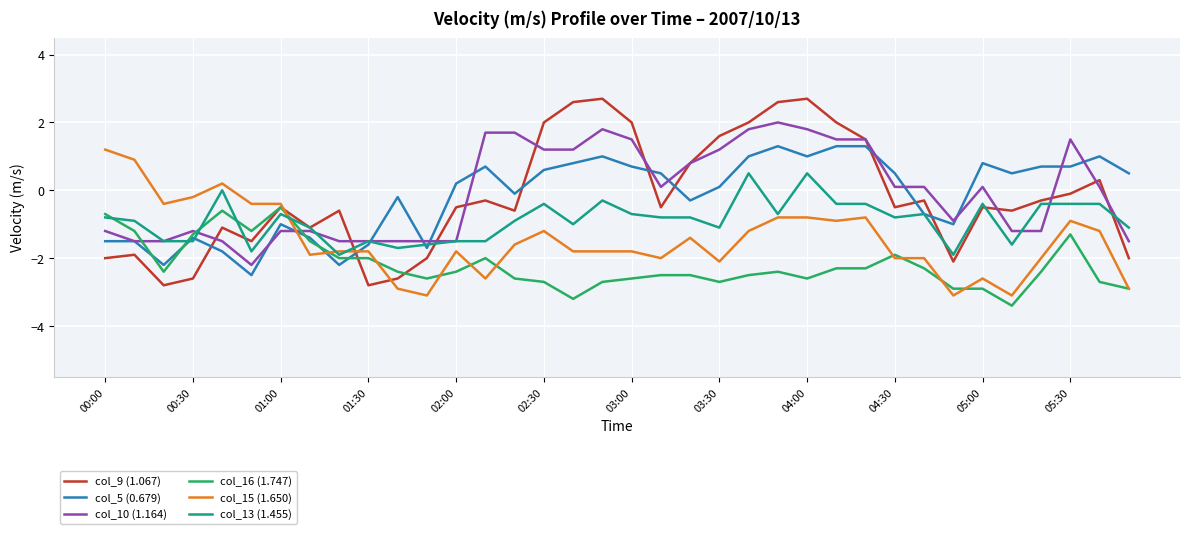

Which series has the widest spread of values?

col_9 (1.067)